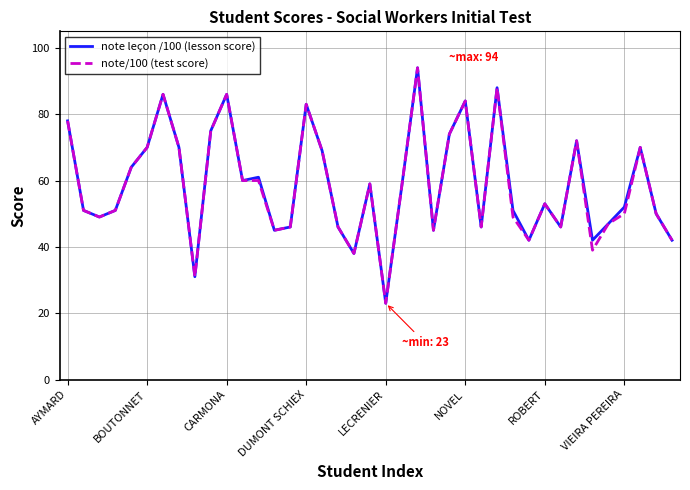

What is the maximum value for note leçon /100 (lesson score)?

94